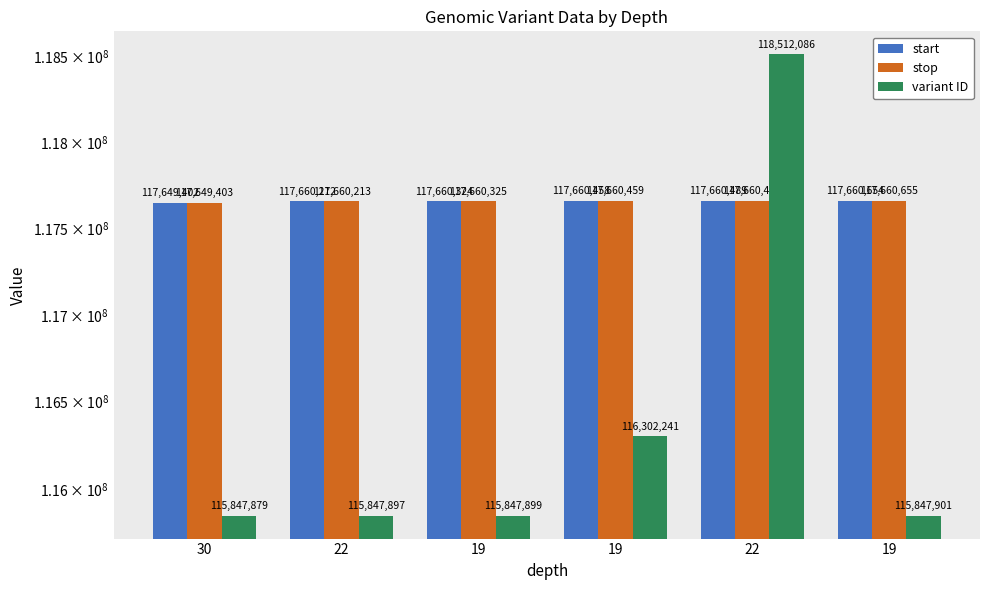

How many bars are there in each group?

3